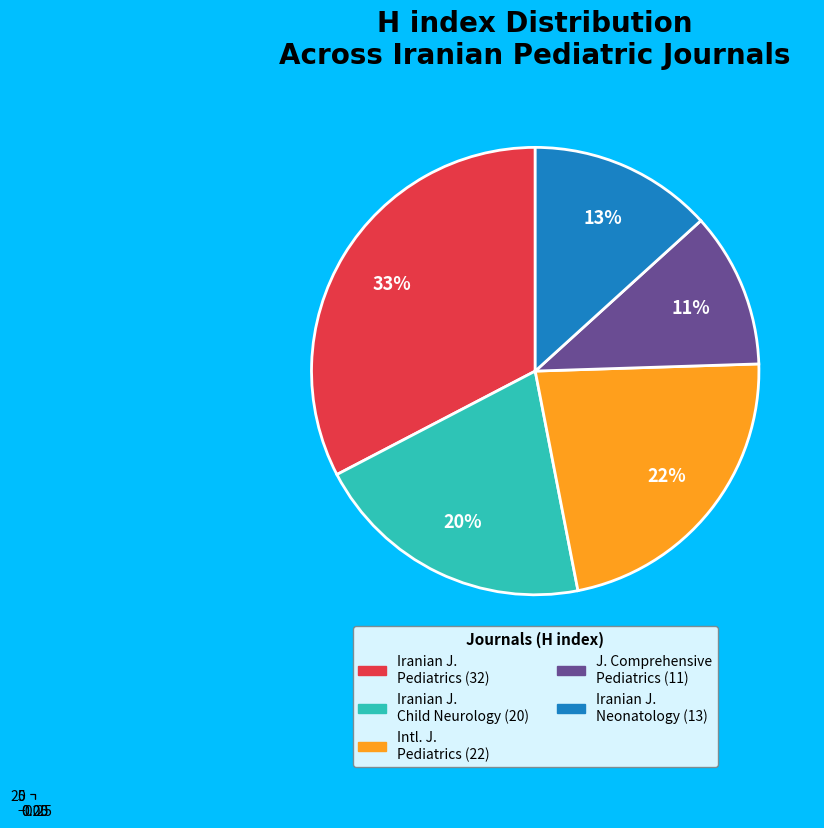

Which has a higher value, Iranian Journal of Neonatology or International Journal of Pediatrics?

International Journal of Pediatrics